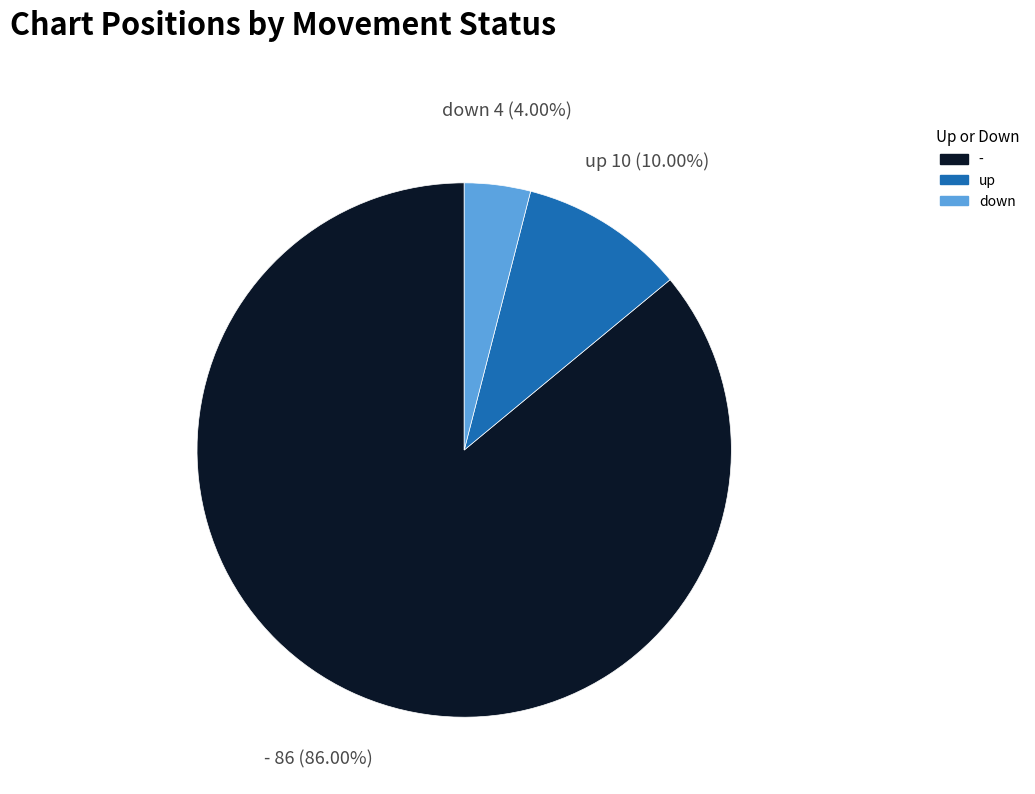

True or false: - accounts for 86% of the total.

True